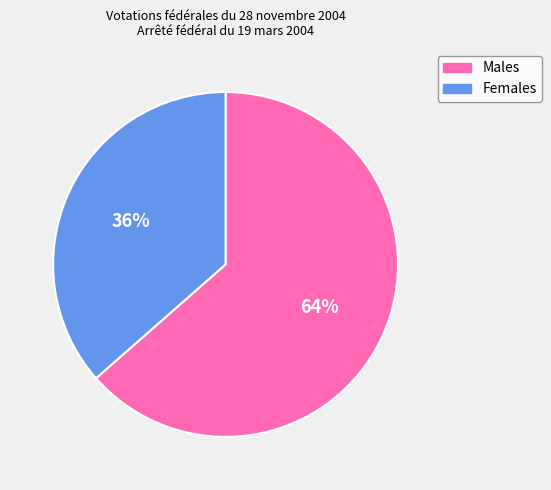

Is there a majority slice in this chart?

Yes